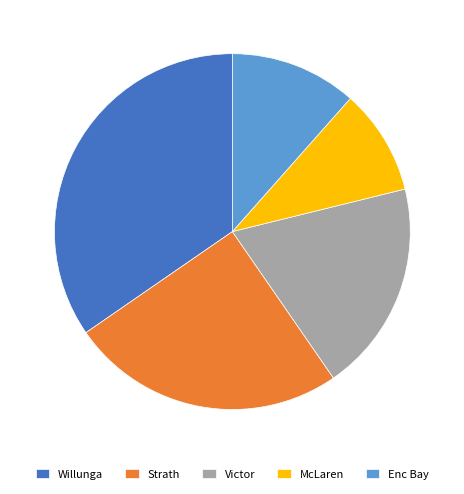

Which slice is the smallest?

McLaren